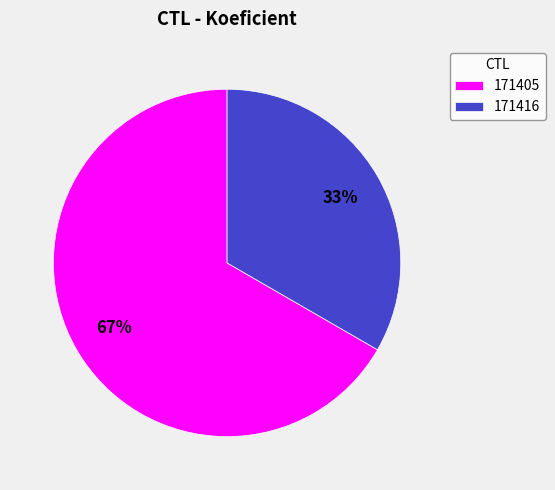

To the nearest percent, what is the average slice percentage?

50%